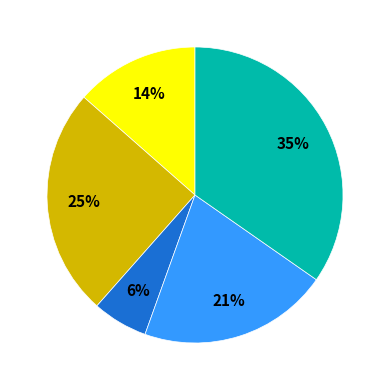

Is there a majority slice in this chart?

No